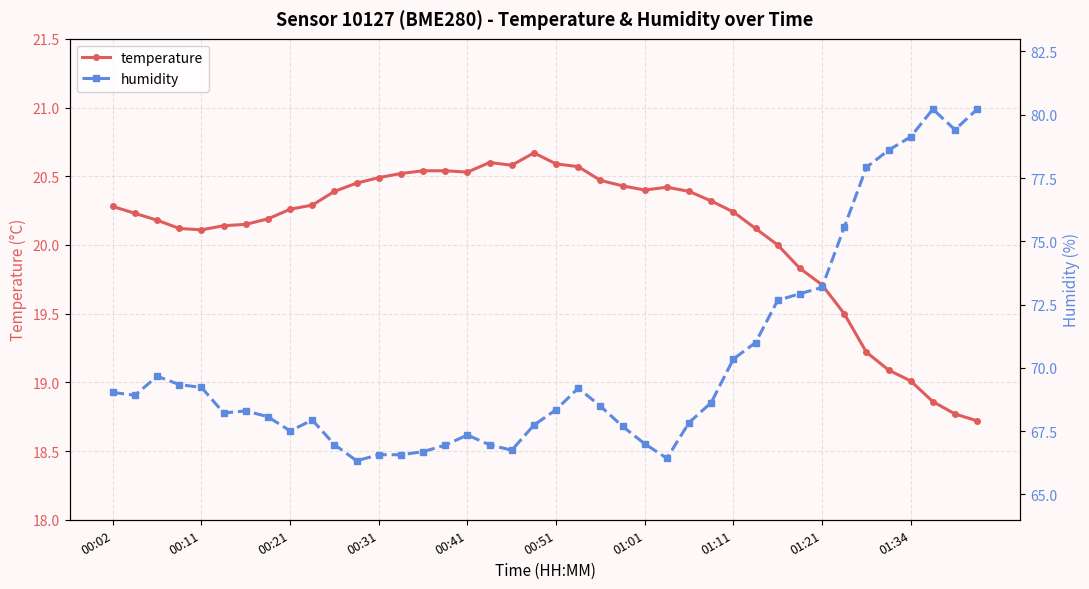

At which category does the chart reach its peak across all series?

37